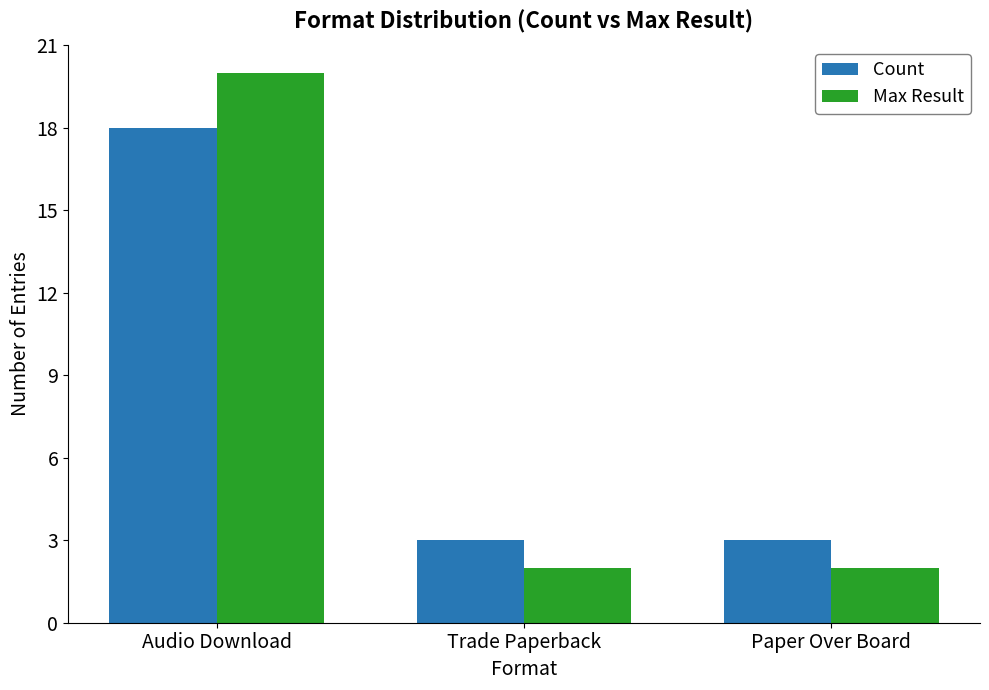

How many distinct data groups are displayed?

2